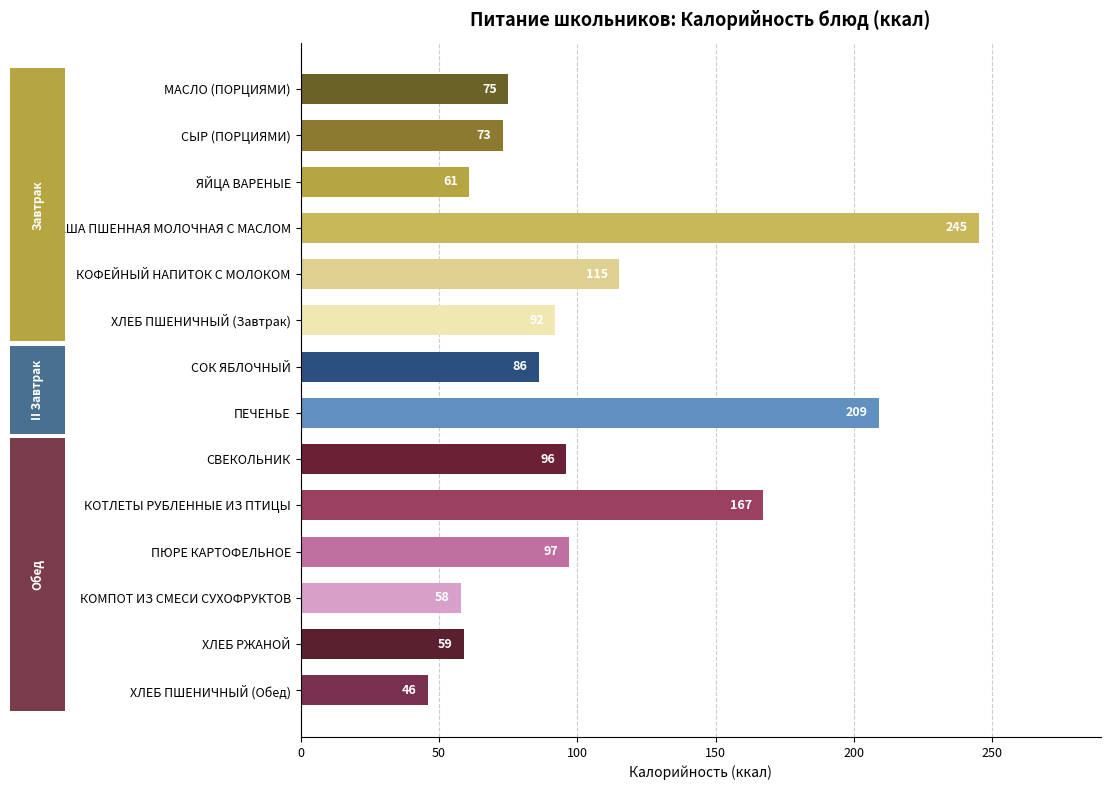

True or false: the data shows 245 at КАША ПШЕННАЯ МОЛОЧНАЯ С МАСЛОМ.

True